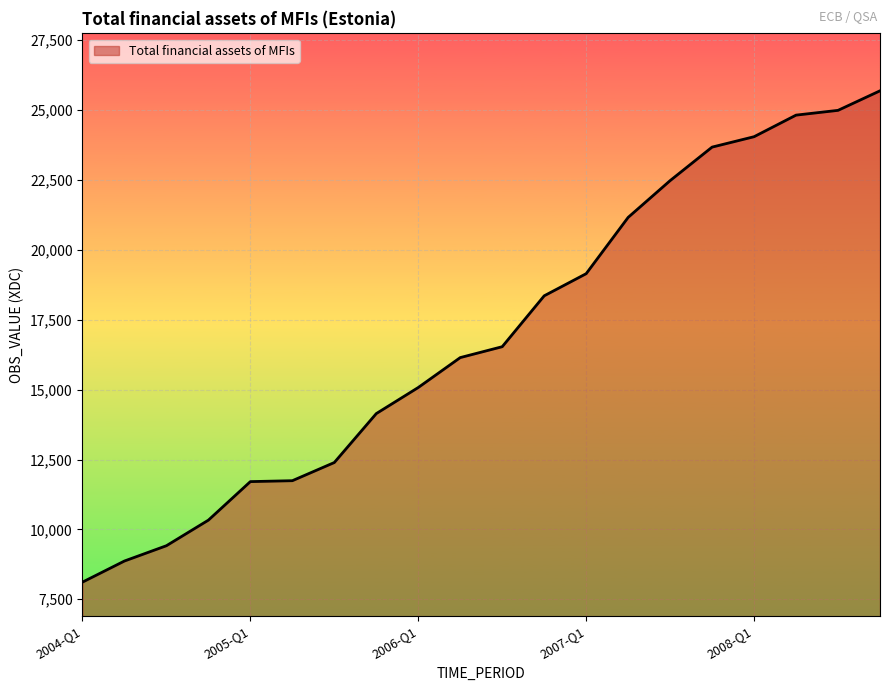

What is the smallest value displayed?

8113.2